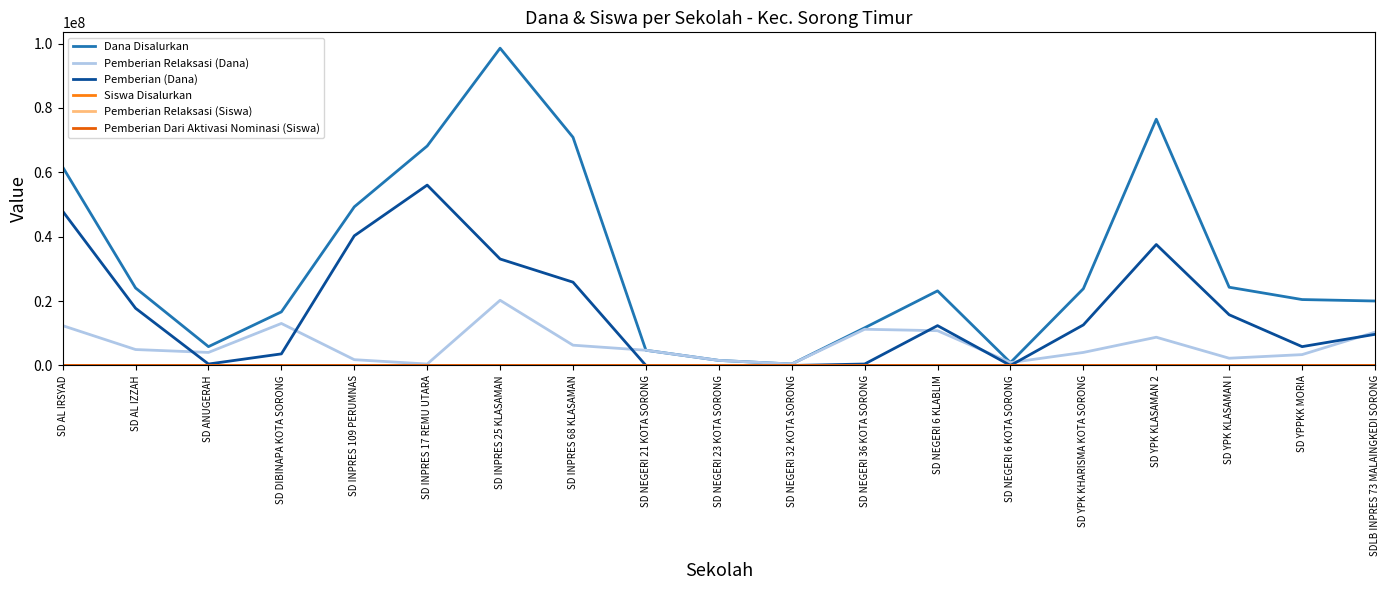

Between SD INPRES 68 KLASAMAN and SD YPK KHARISMA KOTA SORONG, which series saw the biggest shift?

Dana Disalurkan